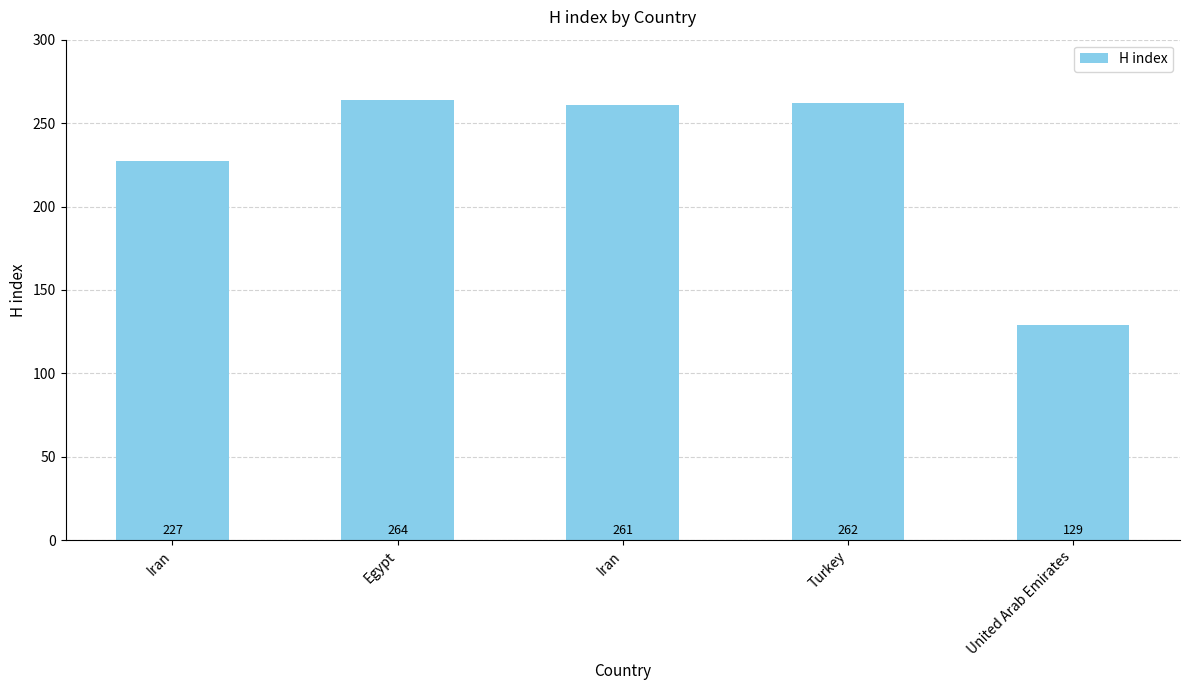

Reading left to right, list all the values displayed in this chart.

227	264	261	262	129